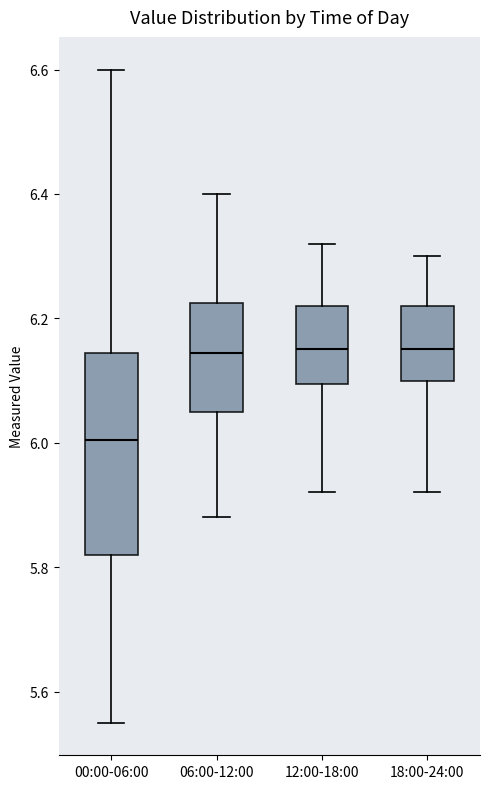

Which box has the lowest median line?

00:00-06:00